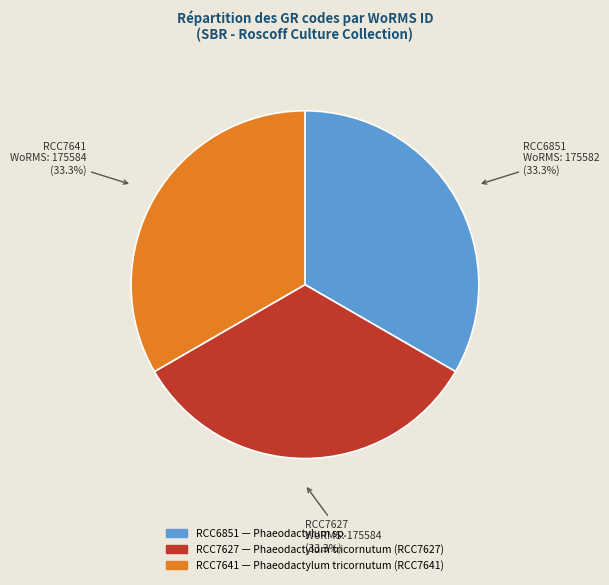

Count the number of slices in the pie.

3